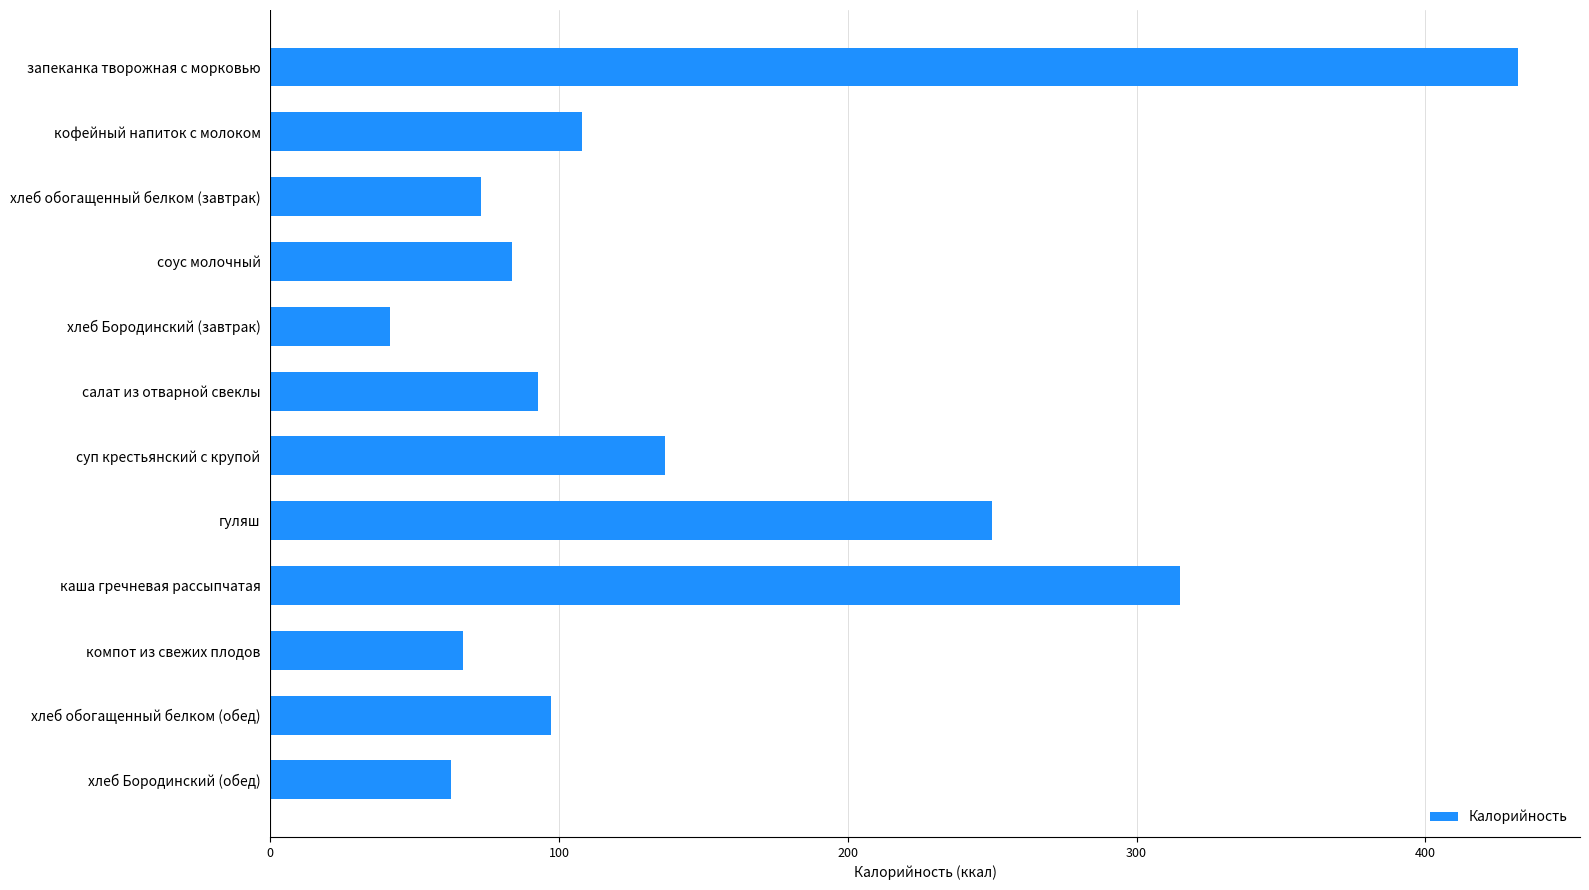

Reading bottom to top, list all the values displayed in this chart.

хлеб Бородинский (обед)=62.4	хлеб обогащенный белком (обед)=97.2	компот из свежих плодов=66.7	каша гречневая рассыпчатая=315.0	гуляш=250.0	суп крестьянский с крупой=136.8	салат из отварной свеклы=92.8	хлеб Бородинский (завтрак)=41.6	соус молочный=83.8	хлеб обогащенный белком (завтрак)=72.9	кофейный напиток с молоком=107.9	запеканка творожная с морковью=432.0